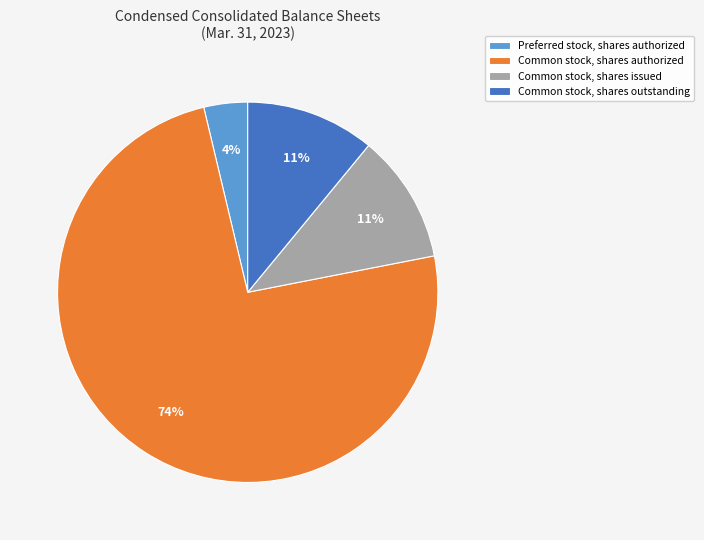

To the nearest percent, what percentage of the pie is Preferred stock, shares authorized?

4%